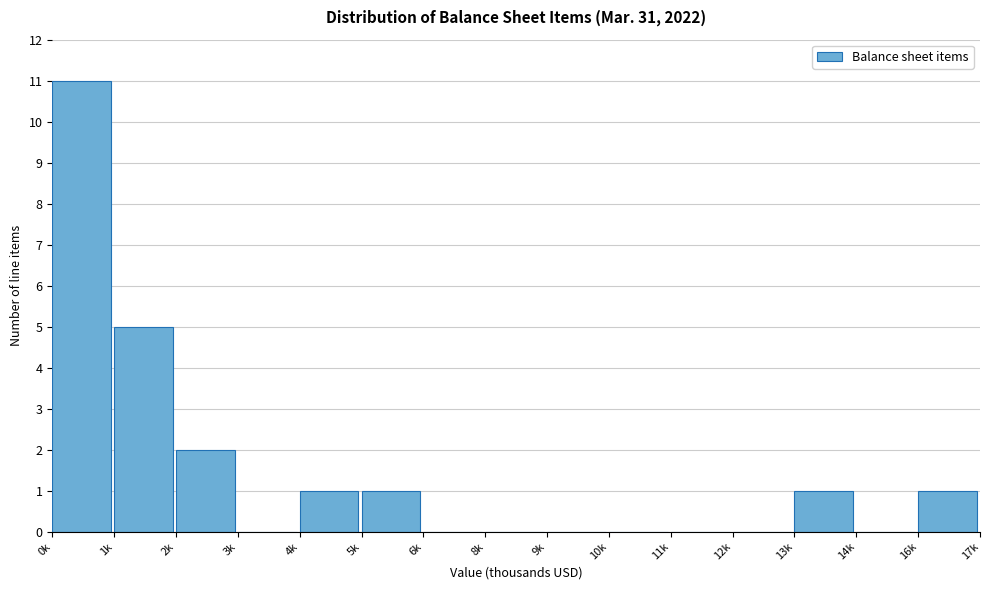

Reading left to right, what are all the values shown in this chart?

0k=11	1k=5	2k=2	3k=0	4k=1	5k=1	6k=0	8k=0	9k=0	10k=0	11k=0	12k=0	13k=1	14k=0	16k=1